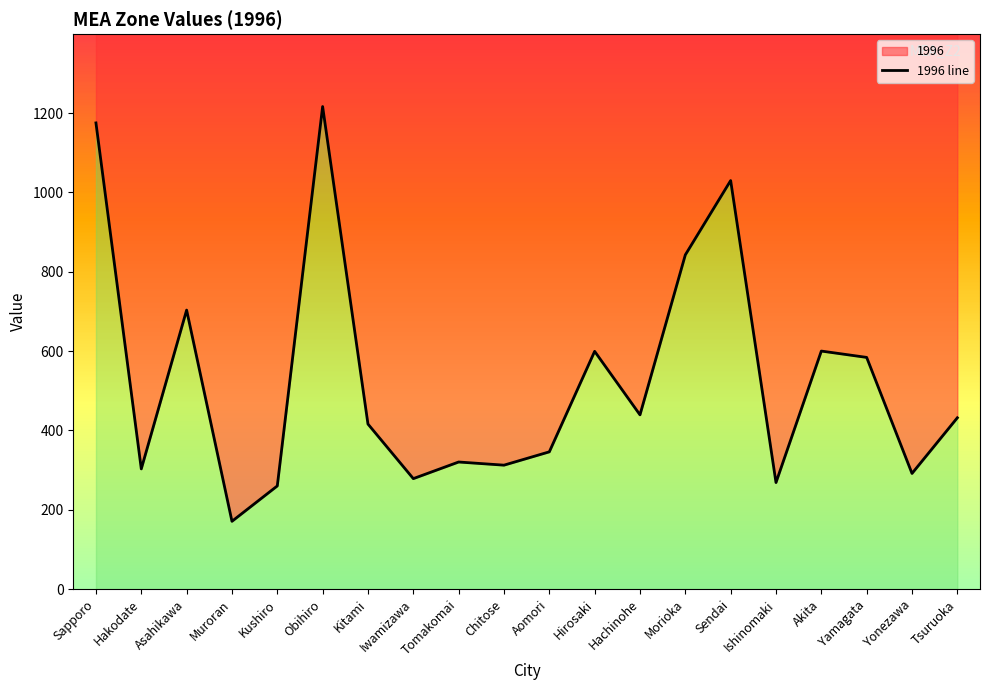

How many distinct data groups are displayed?

1